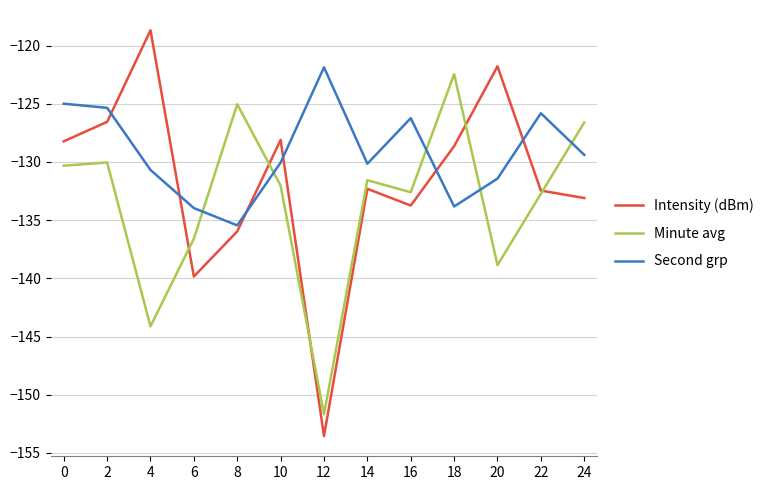

What is the sum of all Minute avg values?

-1734.6